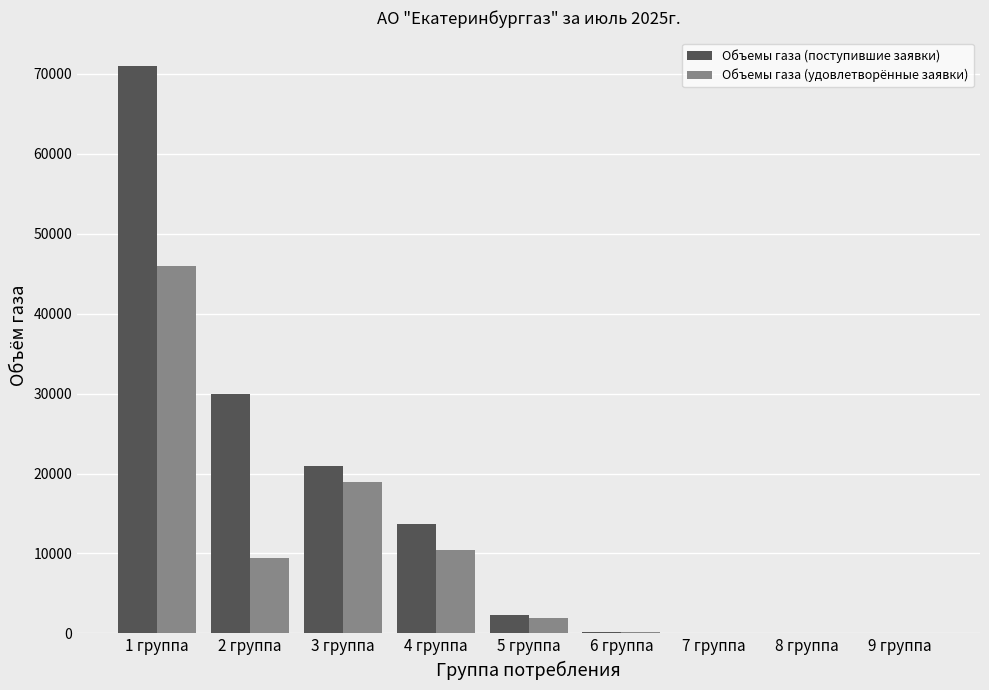

How many distinct data groups are displayed?

2